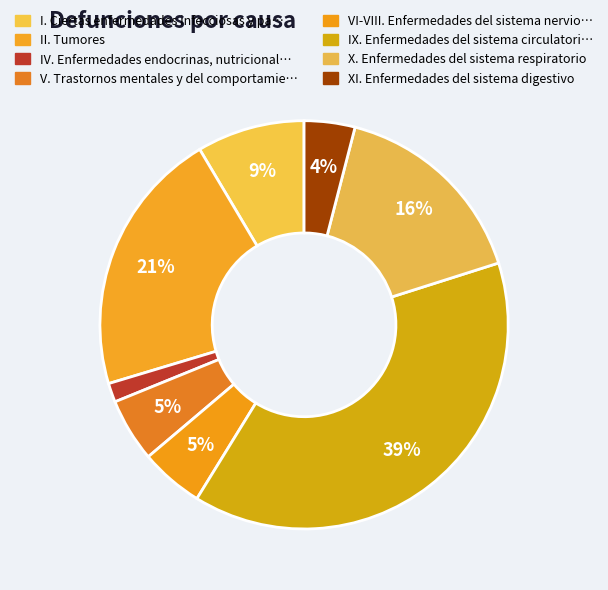

Which slice is the largest?

IX. Enfermedades del sistema circulatorio